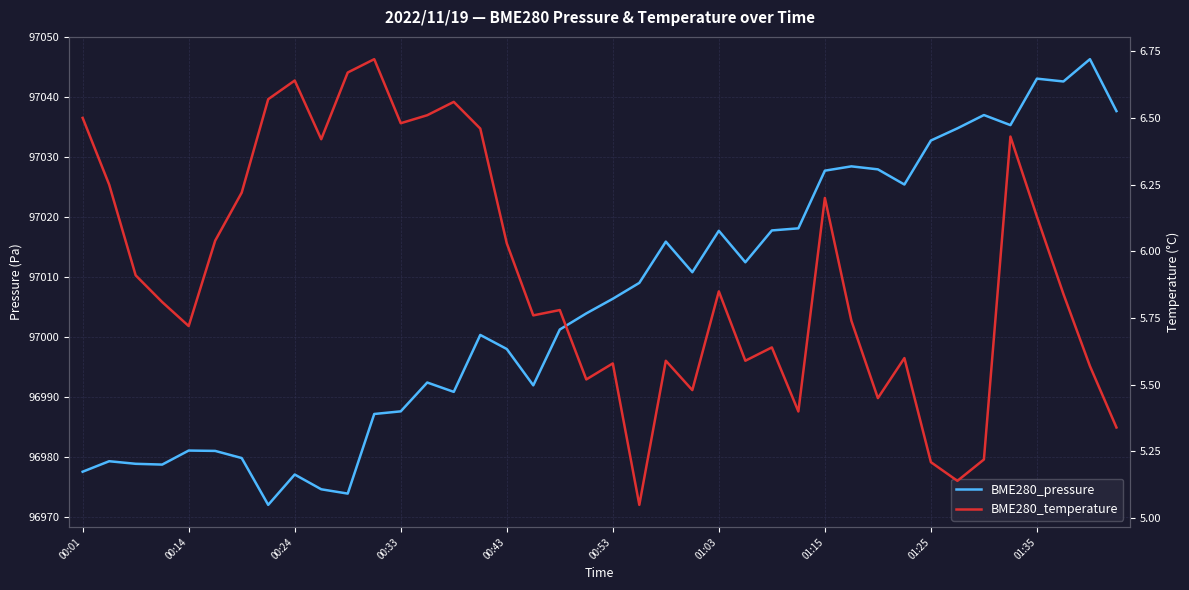

Reading left to right, what are all the values shown in this chart?

BME280_pressure: 96977.6	96979.3	96978.9	96978.8	96981.1	96981.0	96979.8	96972.0	96977.1	96974.6	96973.9	96987.2	96987.6	96992.4	96990.9	97000.4	96998.0	96992.0	97001.3	97004.0	97006.4	97009.1	97015.9	97010.8	97017.8	97012.5	97017.8	97018.2	97027.8	97028.5	97028.0	97025.5	97032.8	97034.8	97037.1	97035.4	97043.1	97042.7	97046.4	97037.7
BME280_temperature: 6.5	6.2	5.9	5.8	5.7	6.0	6.2	6.6	6.6	6.4	6.7	6.7	6.5	6.5	6.6	6.5	6.0	5.8	5.8	5.5	5.6	5.0	5.6	5.5	5.8	5.6	5.6	5.4	6.2	5.7	5.5	5.6	5.2	5.1	5.2	6.4	6.1	5.8	5.6	5.3